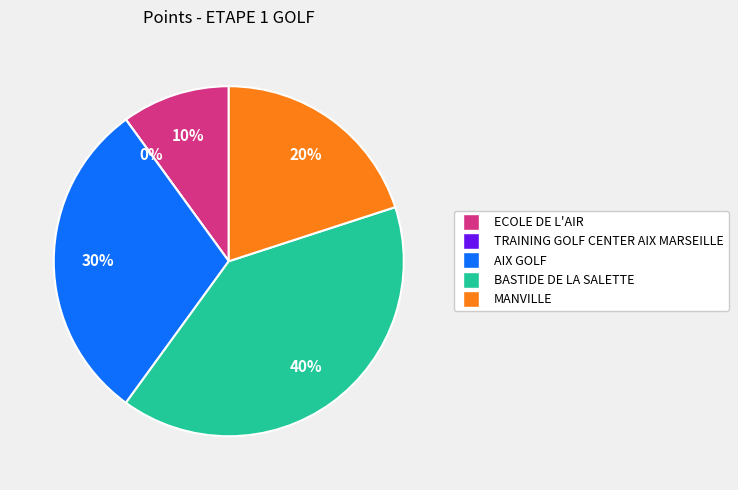

What is the change in value from BASTIDE DE LA SALETTE to MANVILLE?

-4